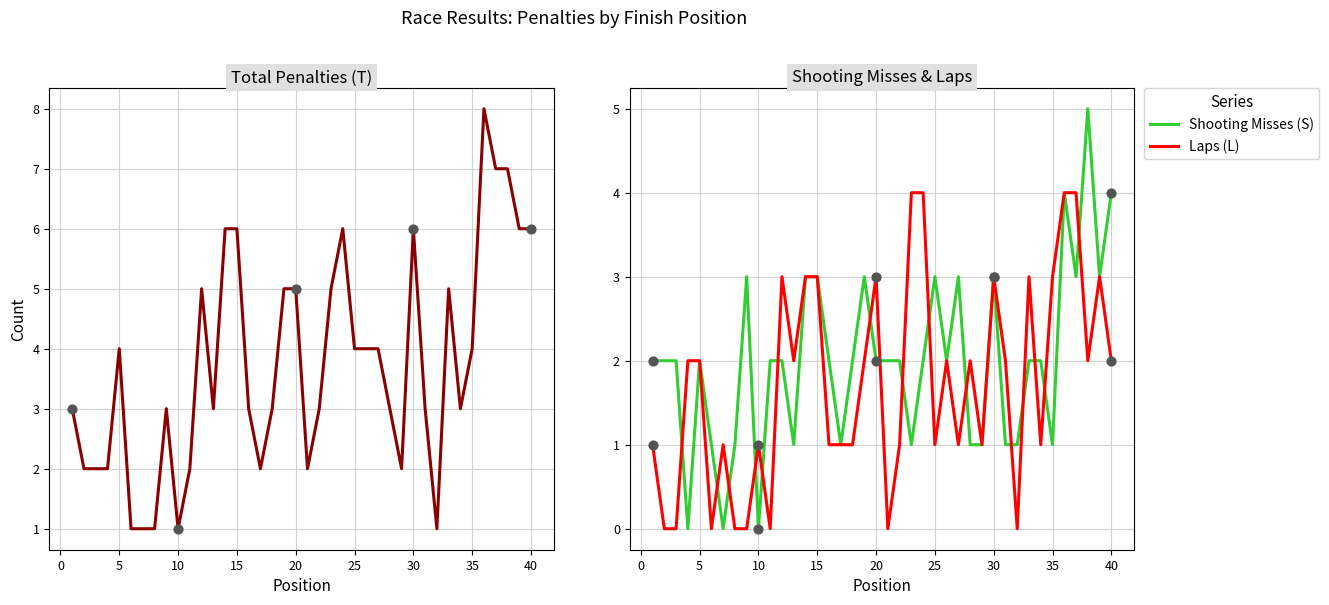

What is the maximum value for Shooting Misses (S)?

5